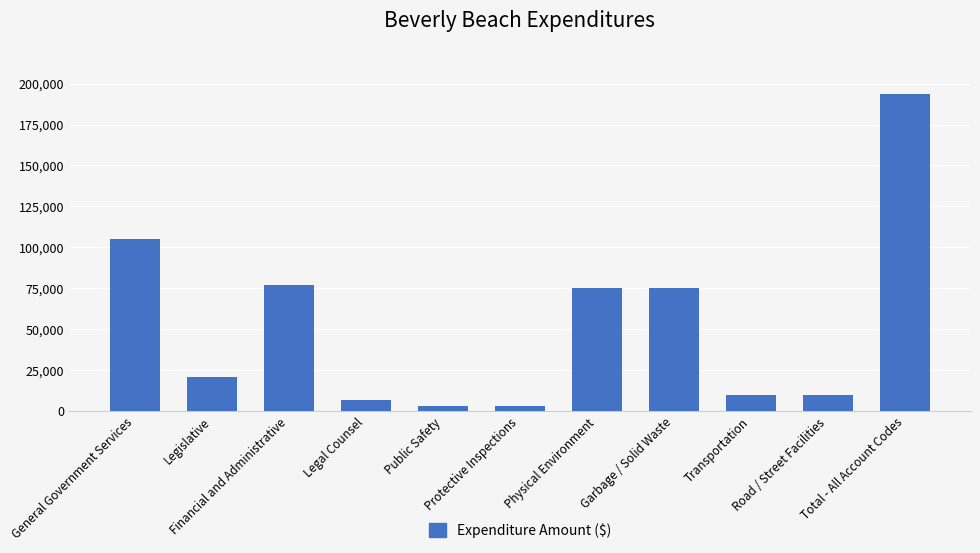

Reading left to right, list all the values displayed in this chart.

General Government Services=105159	Legislative=21000	Financial and Administrative=77014	Legal Counsel=7145	Public Safety=3043	Protective Inspections=3043	Physical Environment=75247	Garbage / Solid Waste=75247	Transportation=10212	Road / Street Facilities=10212	Total - All Account Codes=193661